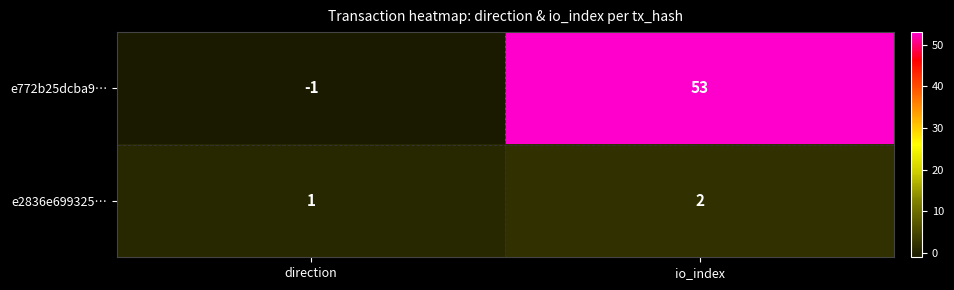

Which series changed the most between direction and io_index?

e772b25dcba9…